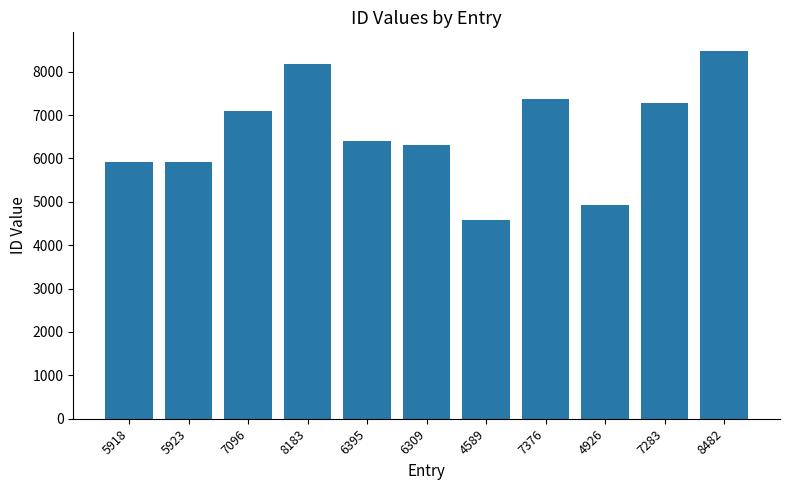

Where is the data nearest to the value 6535?

6395